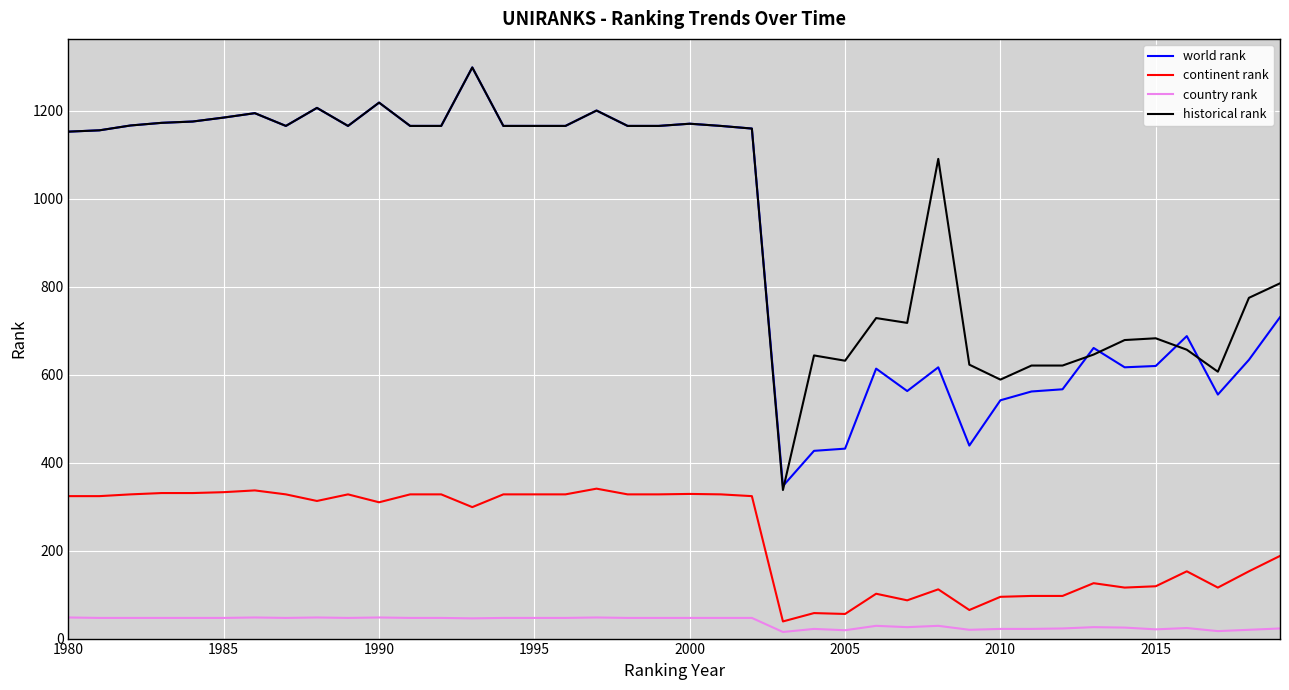

True or false: historical rank and continent rank cross at least once.

False